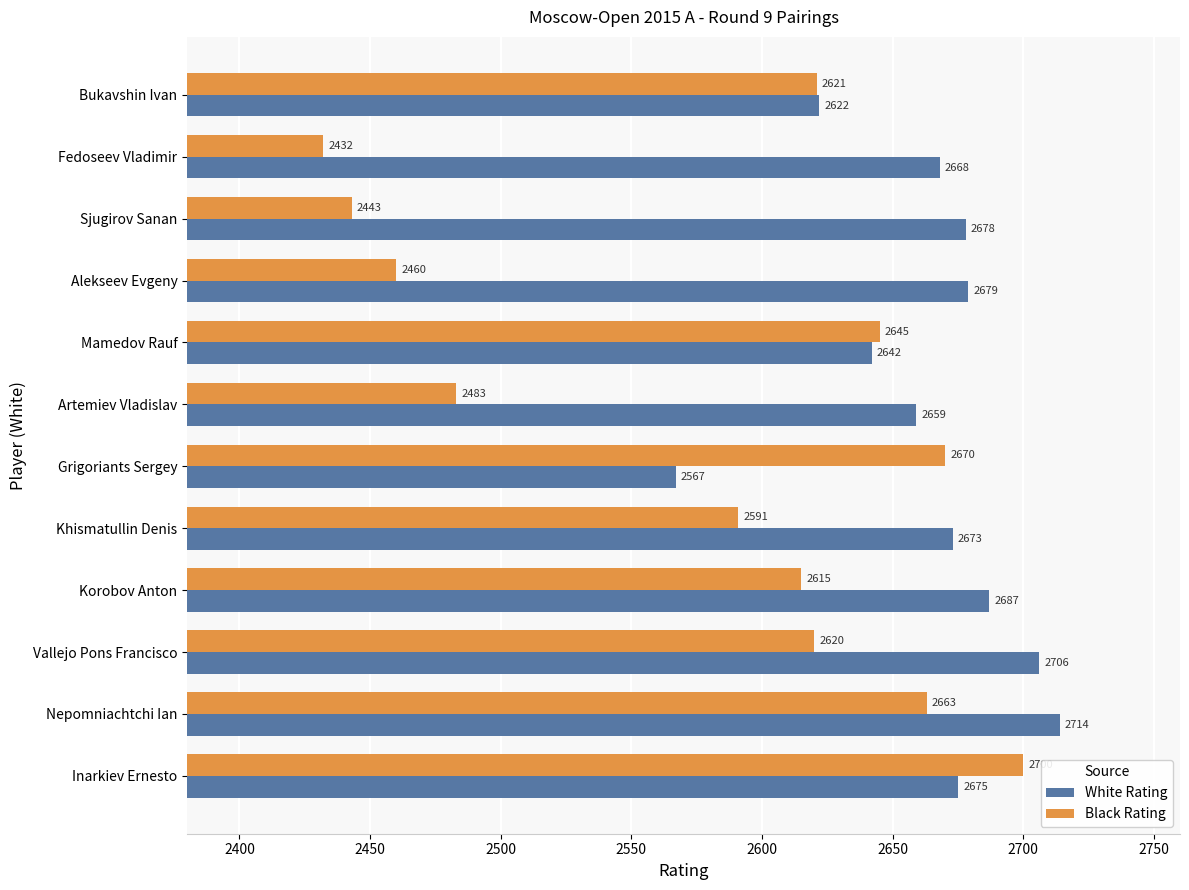

Between Khismatullin Denis and Fedoseev Vladimir, which series saw the biggest shift?

Black Rating